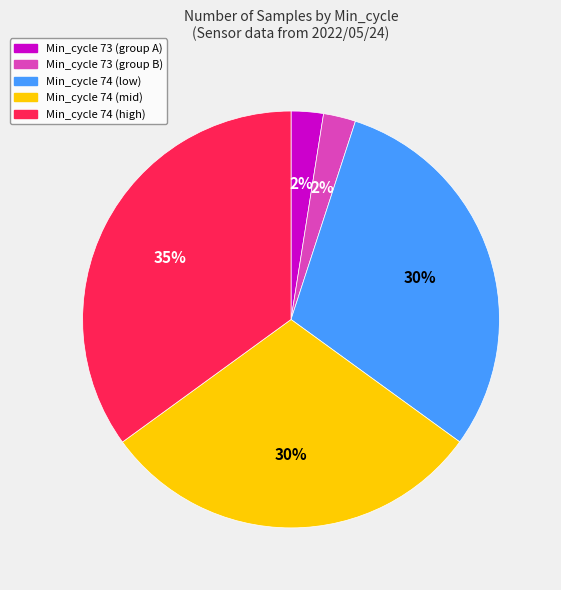

To the nearest percent, what is the average slice percentage?

20%